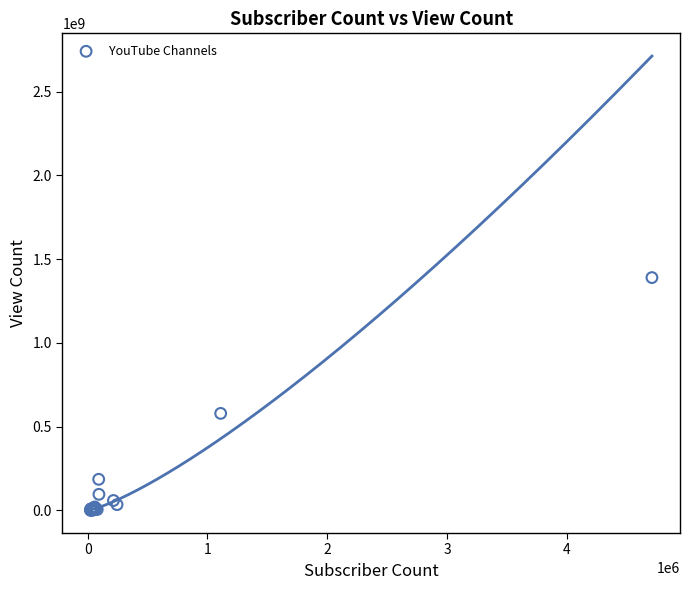

What Y value in the scatter plot is closest to 695472394?

579398846